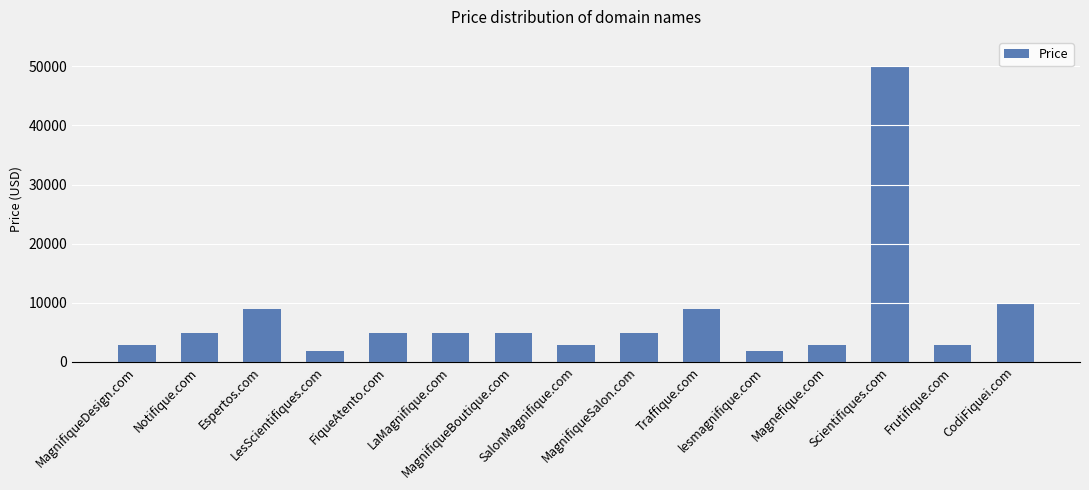

What is the smallest value displayed?

1888